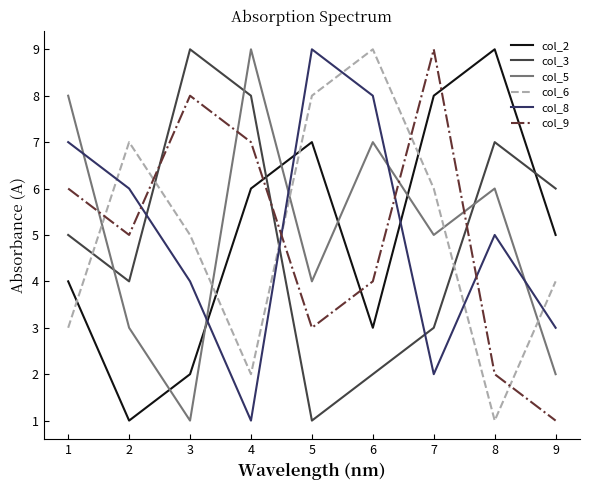

In col_8, how many points are lower than both neighbors (excluding endpoints)?

2